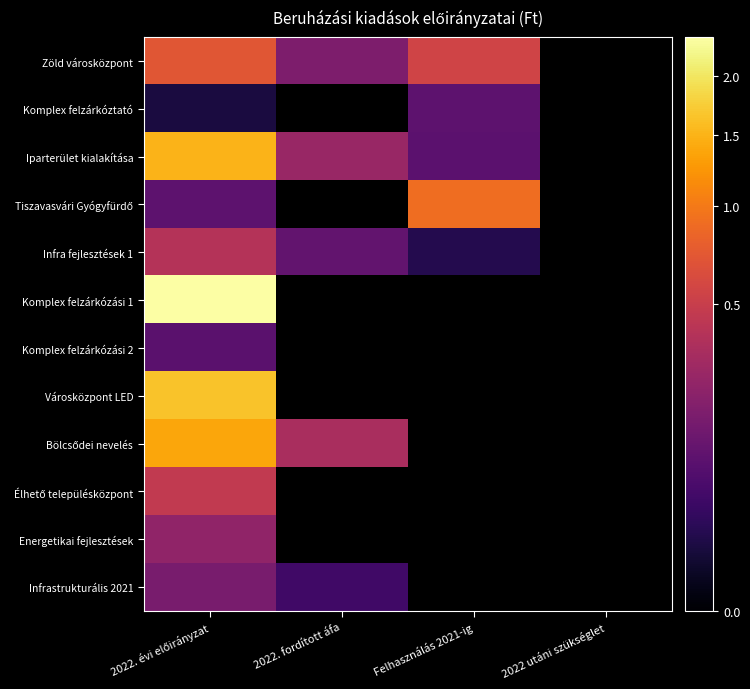

Which category has the lowest value across all series?

2022. évi előirányzat